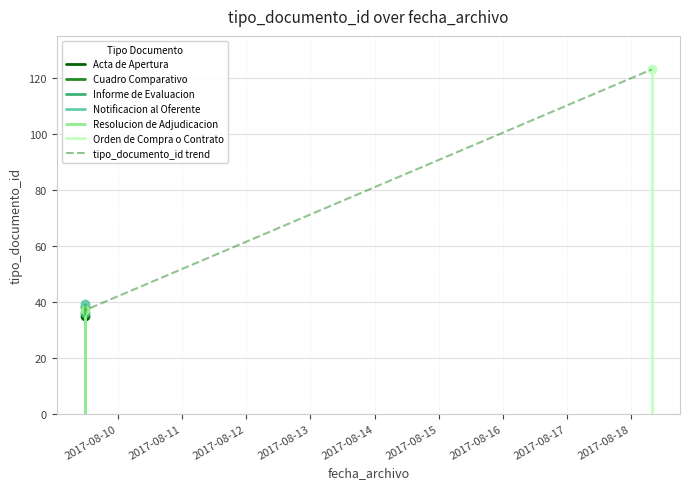

True or false: there are more than 1 points higher than both neighbors.

True